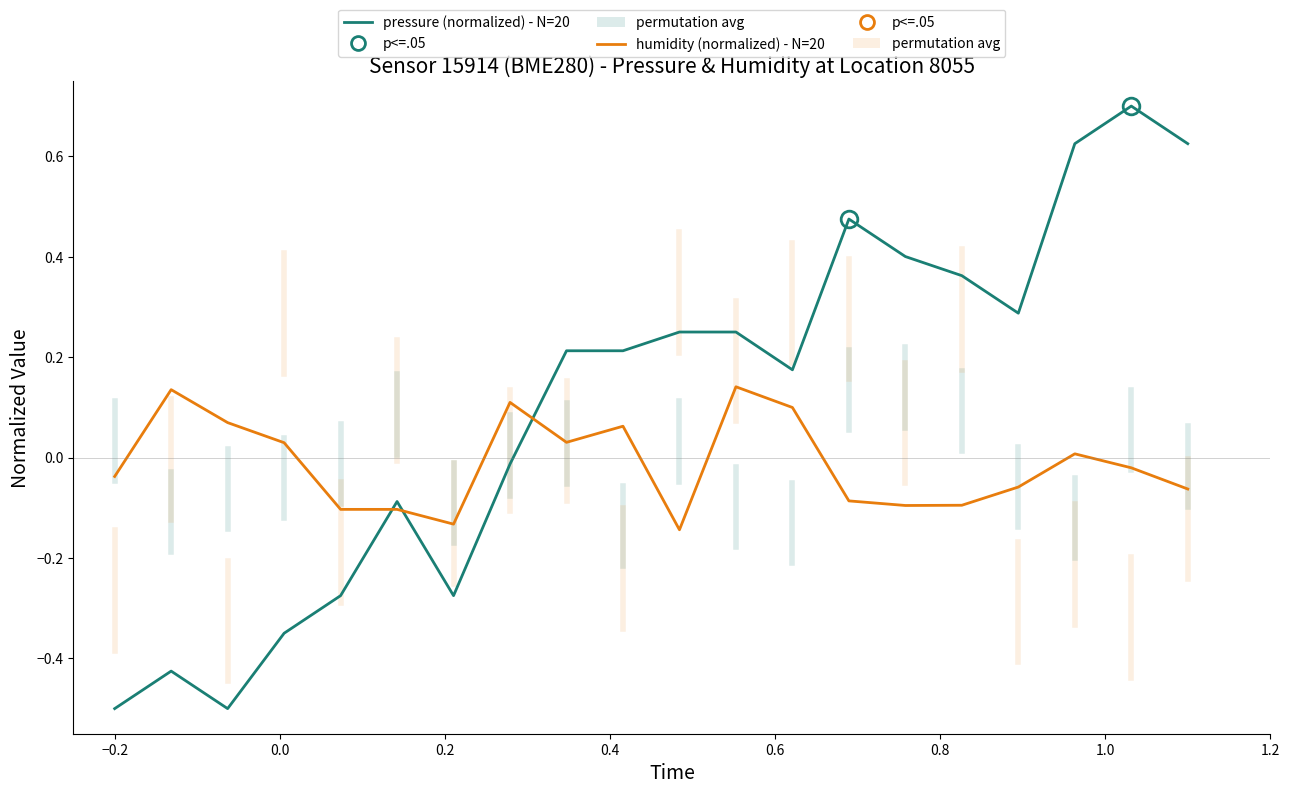

What is the maximum value shown in the chart?

0.7